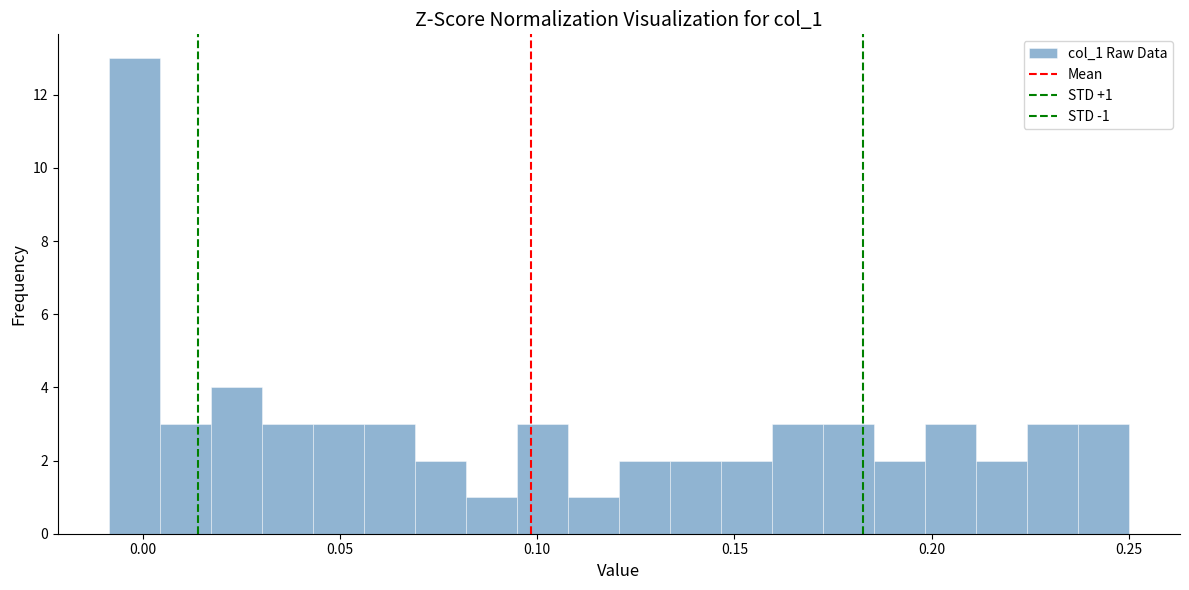

Read against the x-axis, roughly where is the centre of the tallest bar?

0.000